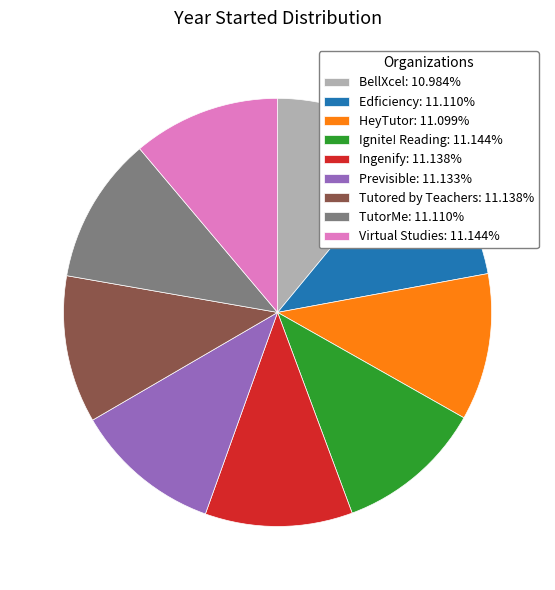

Is there any slice that represents more than half of the pie?

No